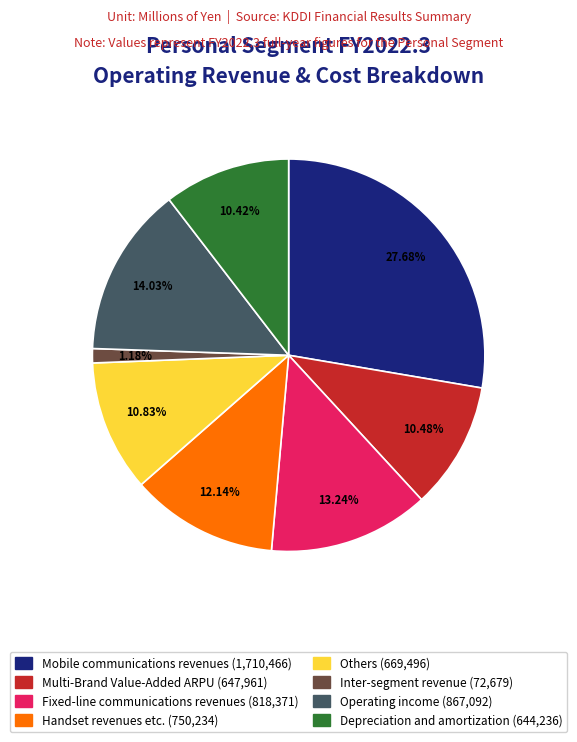

Is there a majority slice in this chart?

No